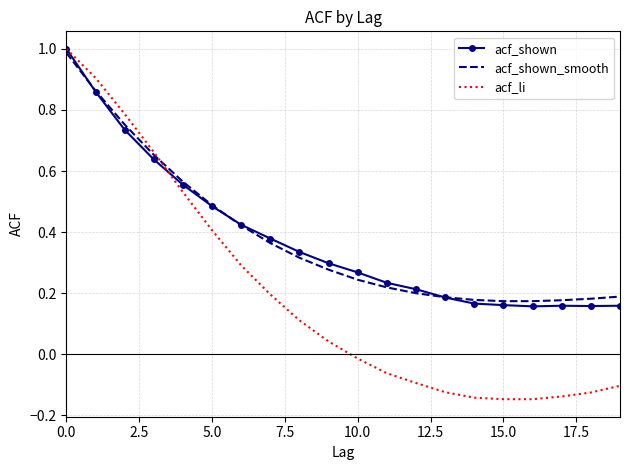

Which series has the widest spread of values?

acf_li